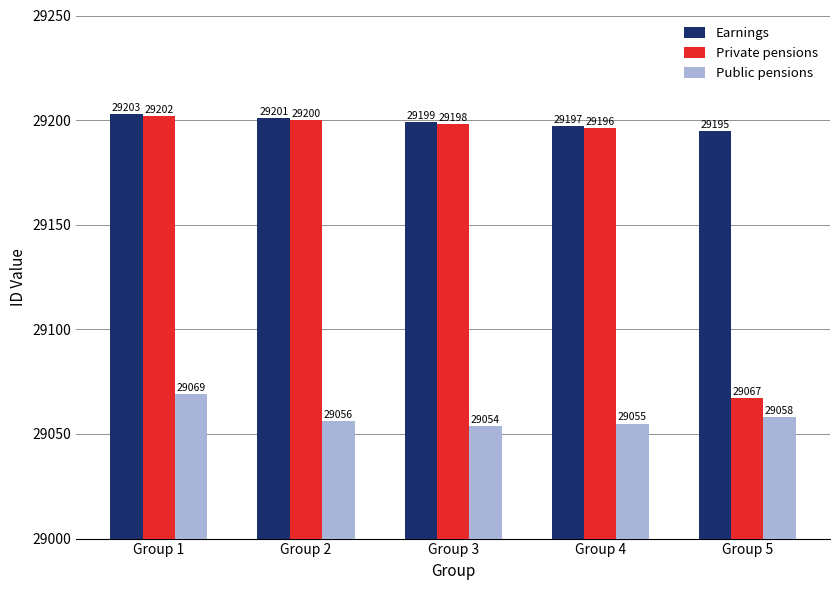

Where does the Private pensions series first go above 29198?

Group 1